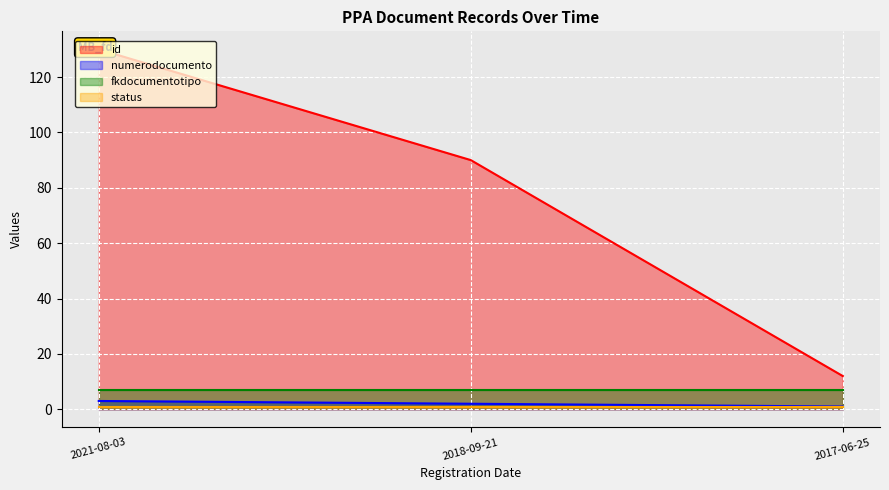

The value of numerodocumento at 2021-08-03 is 3. True or false?

True